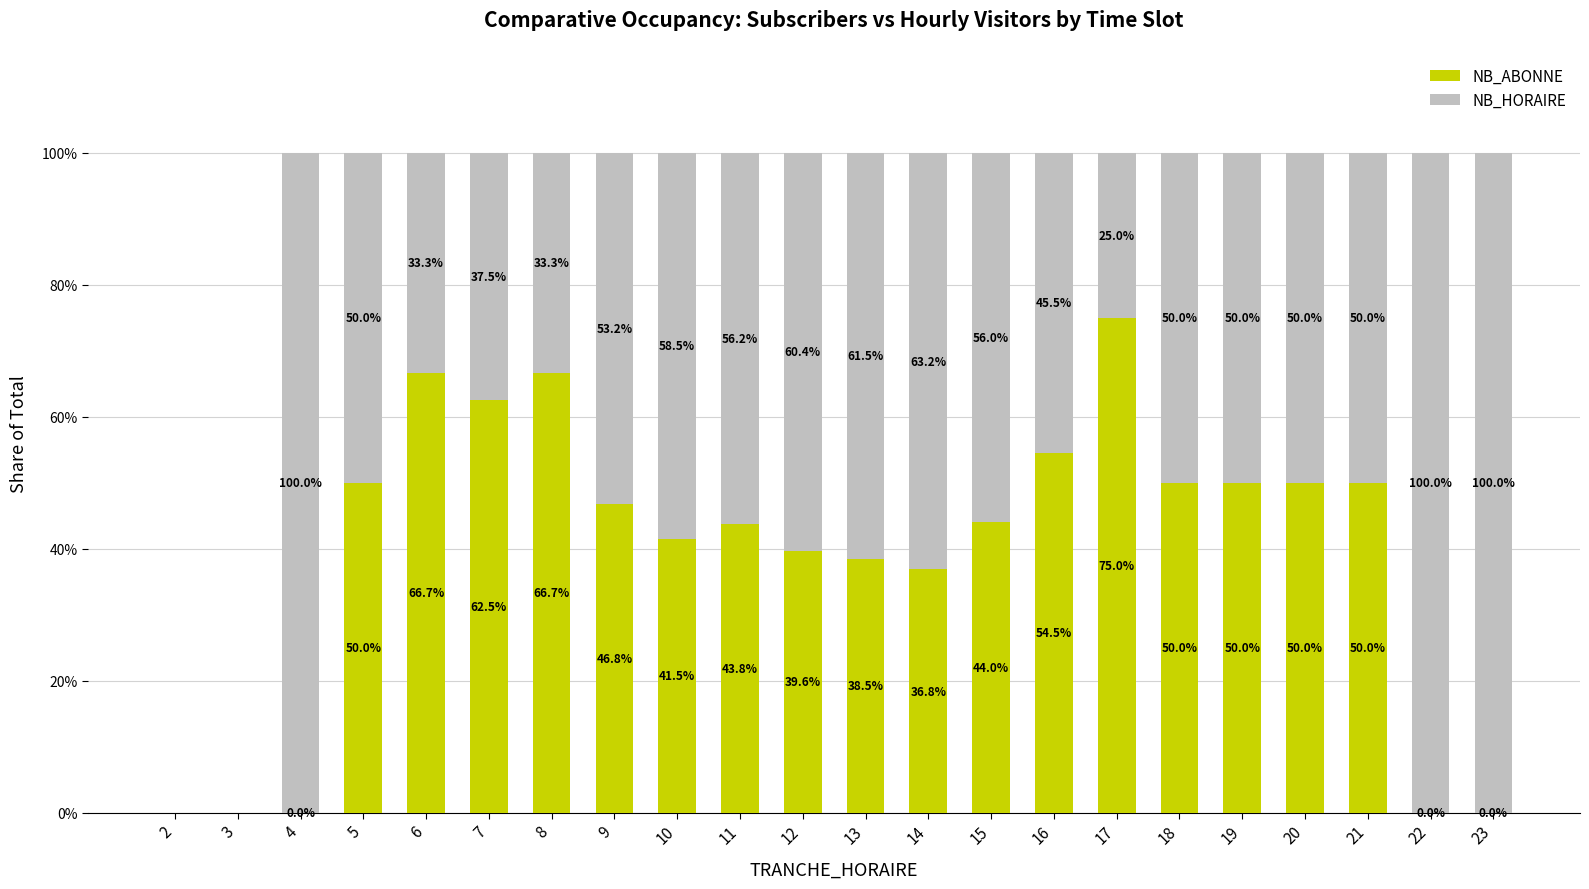

The NB_ABONNE series shows 43.8 at 11. True or false?

True